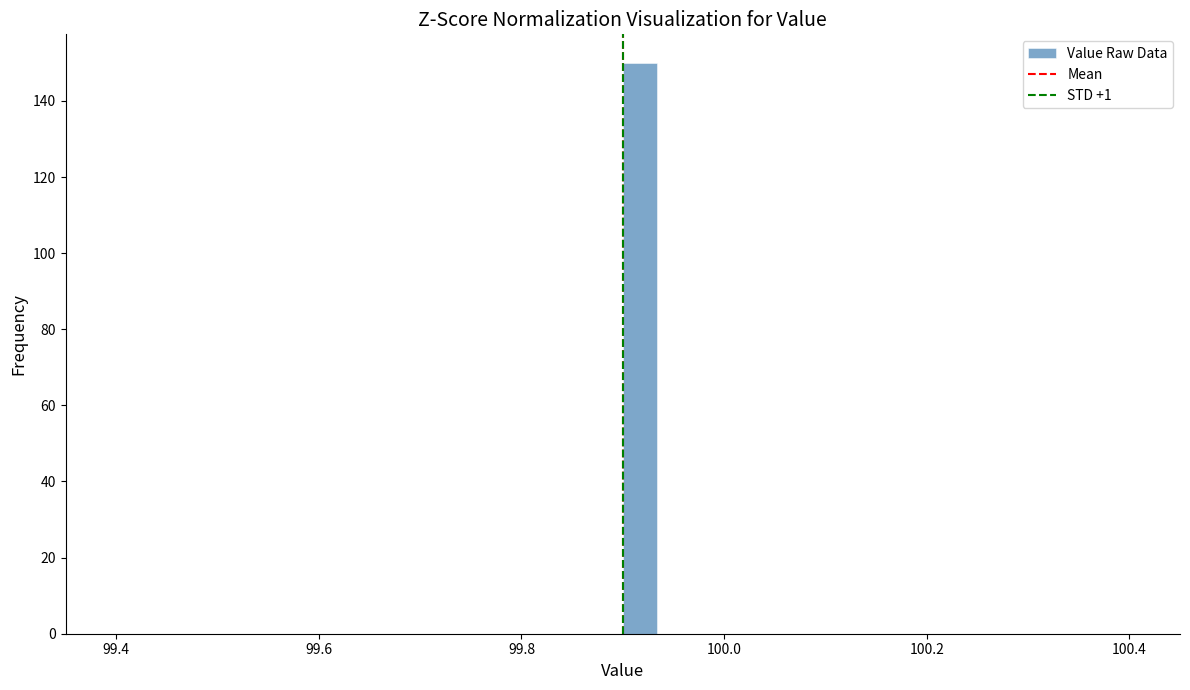

Read against the x-axis, roughly where is the centre of the tallest bar?

99.92